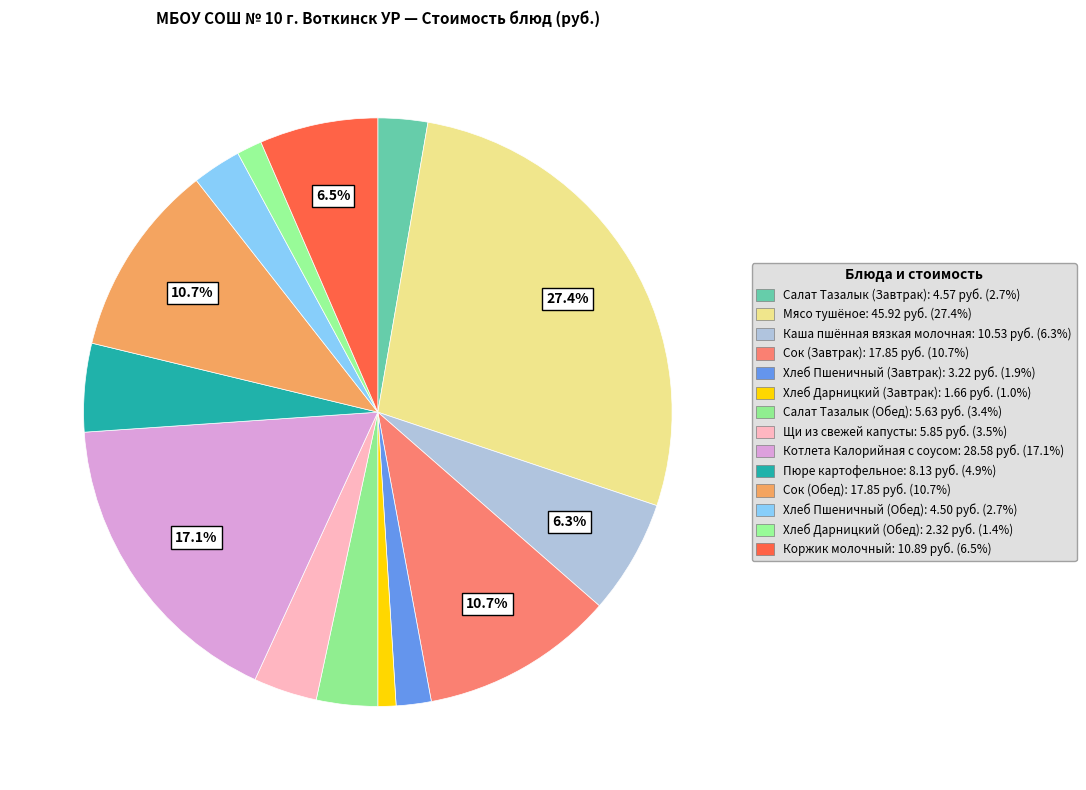

To the nearest percent, what is the combined percentage of Сок (Завтрак) and Сок (Обед)?

21%